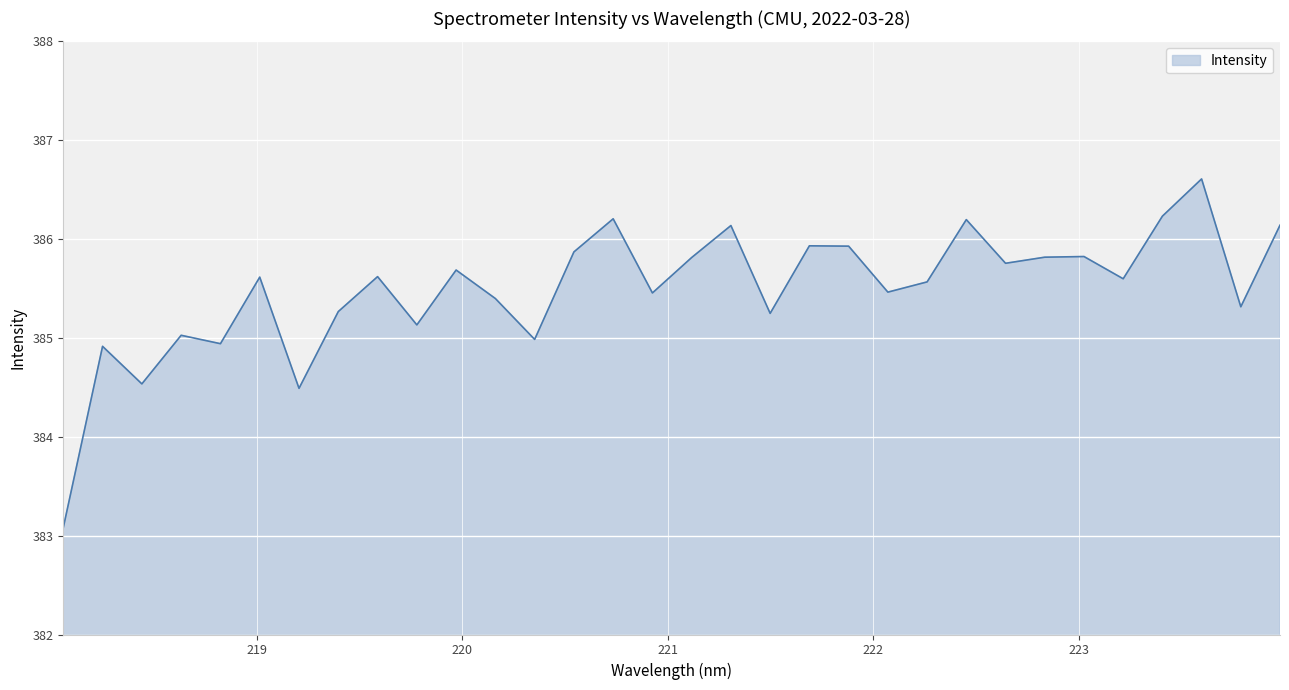

What is the smallest value displayed?

383.1